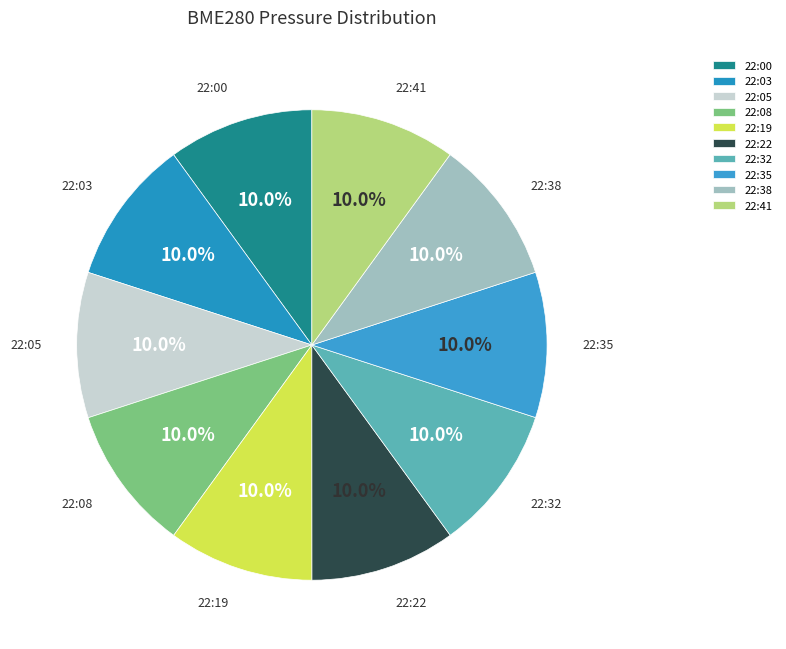

Is 22:22 the majority of the pie?

No